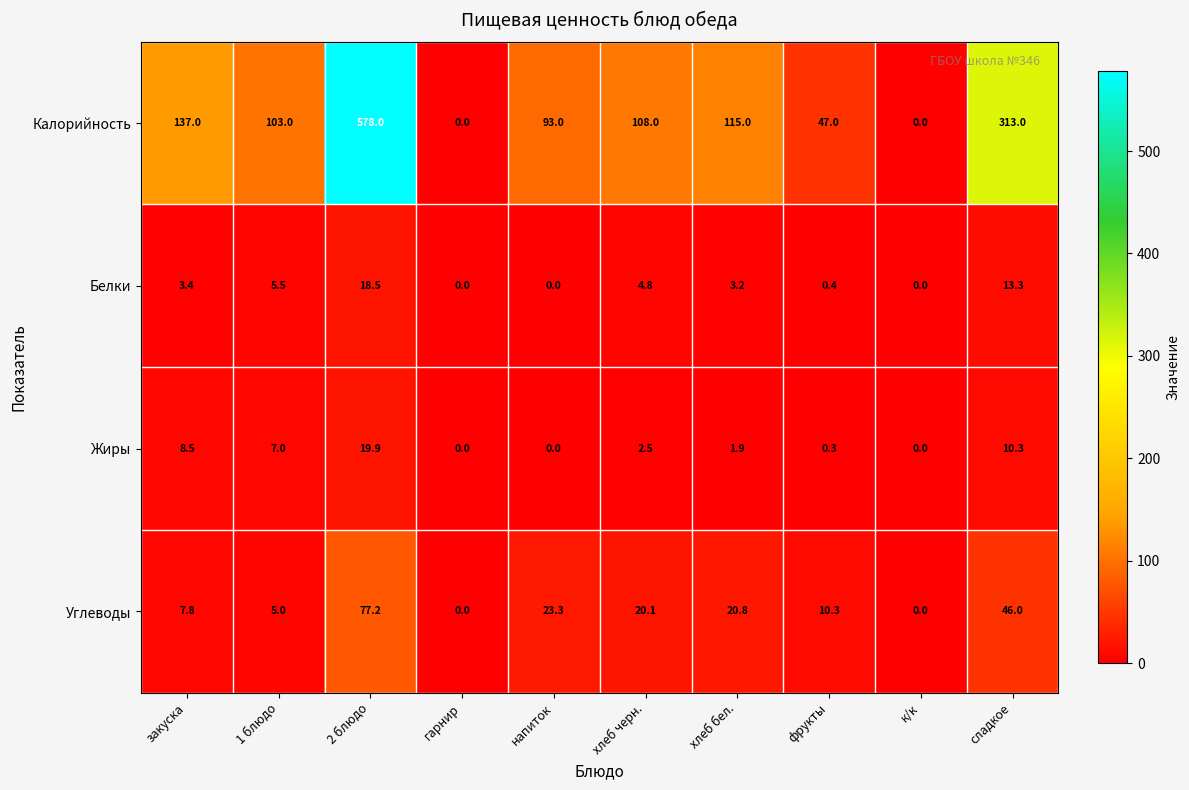

Between напиток and хлеб черн., which series saw the biggest shift?

Калорийность